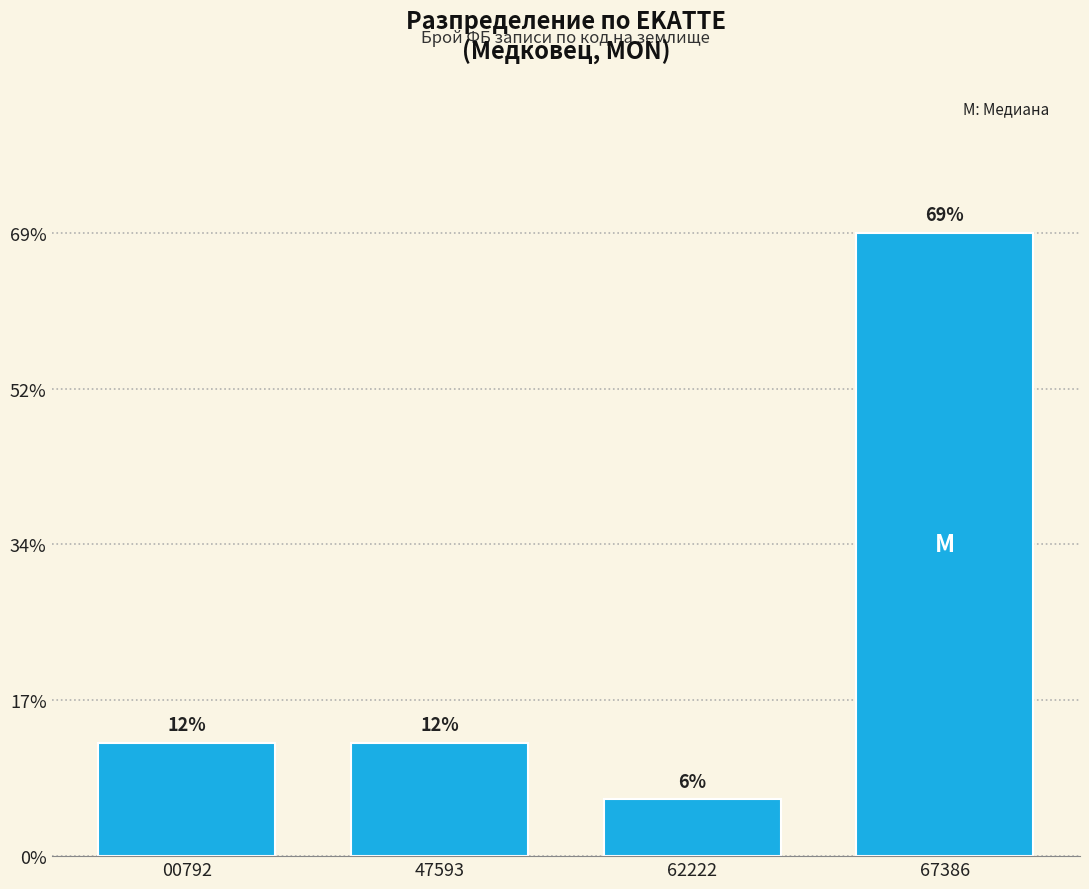

Does the chart contain any negative values?

No